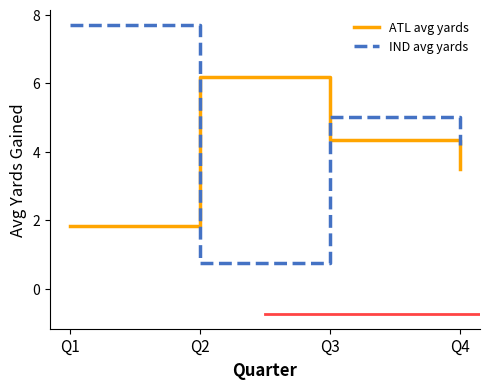

Reading right to left, extract all data points from this chart.

ATL avg yards: 3.5	4.3	6.2	1.8
IND avg yards: 4.2	5.0	0.8	7.7